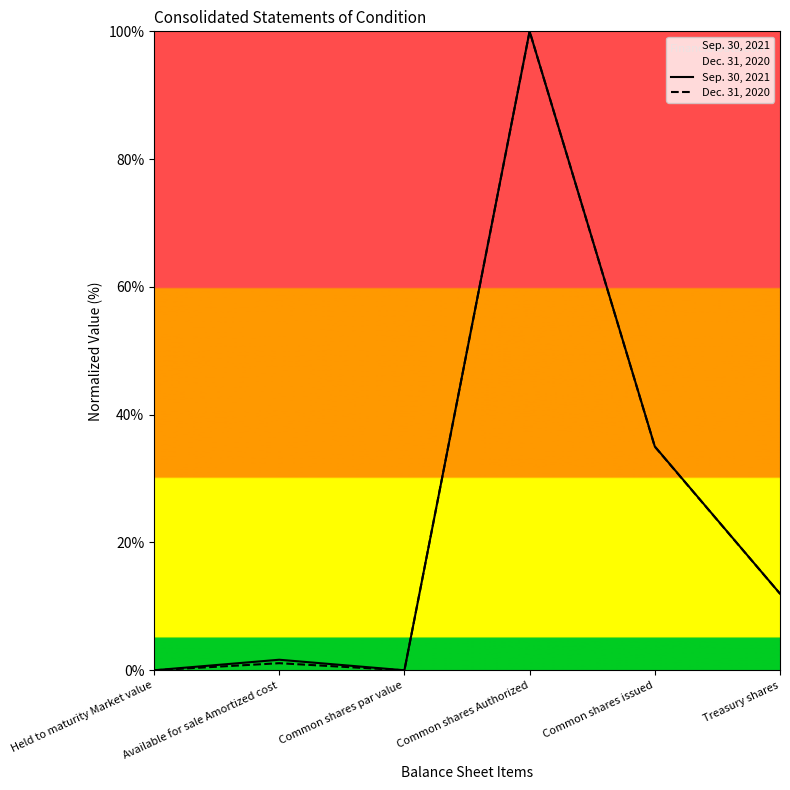

Reading left to right, extract all data points from this chart.

Sep. 30, 2021: 0.0	1.7	0.0	100.0	35.0	12.0
Dec. 31, 2020: 0.0	1.1	0.0	100.0	35.0	12.0